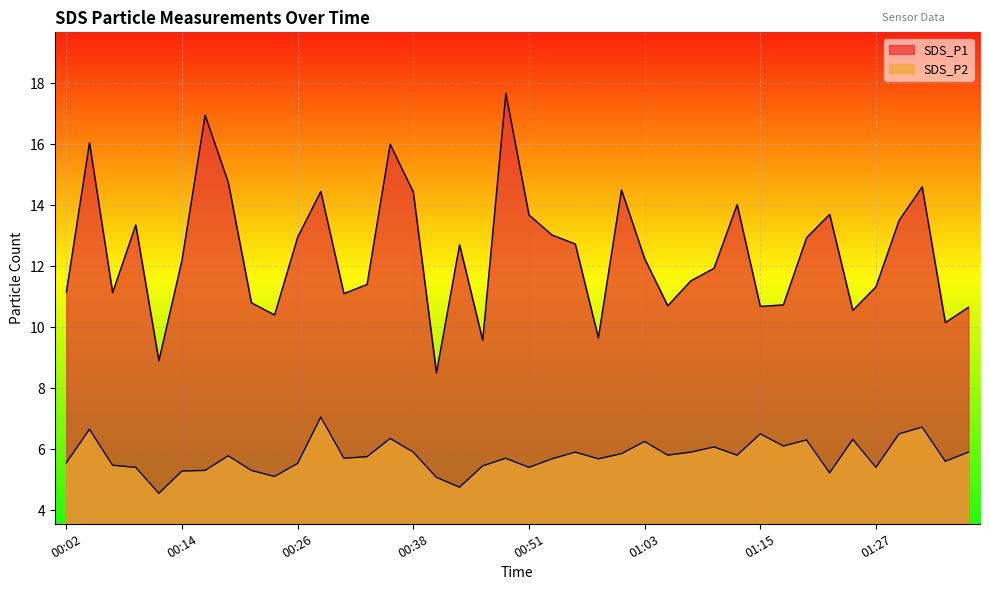

At which label is SDS_P2 closest to 5?

00:41